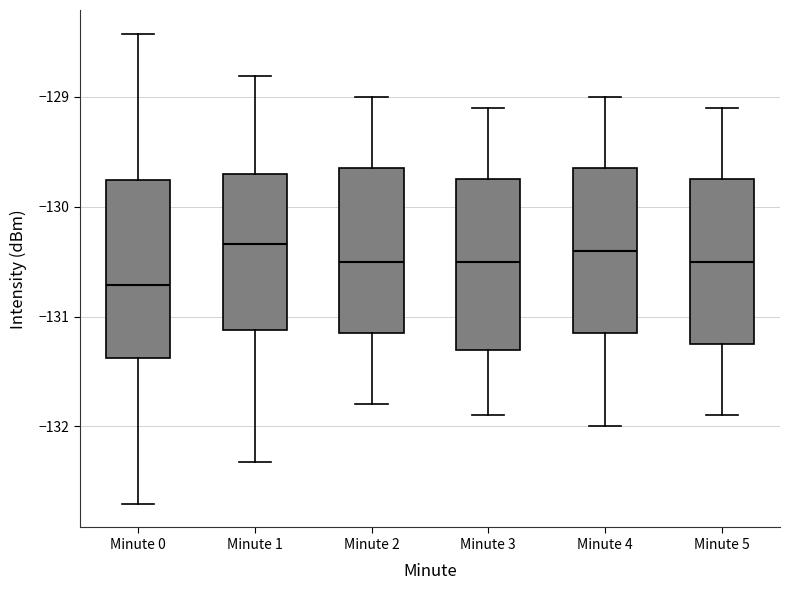

Which box's median line is the lowest?

Minute 0